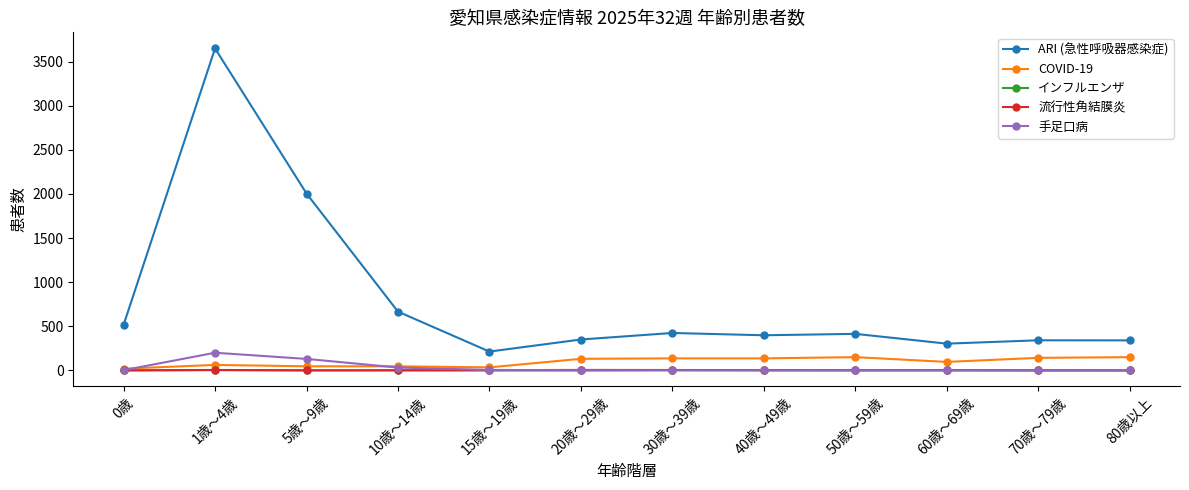

Count the インフルエンザ values in the range 0 to 3.

10